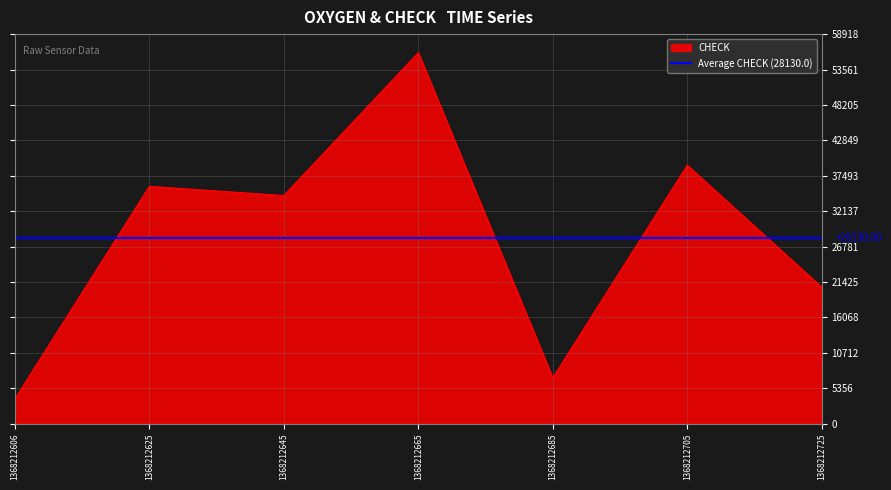

True or false: TCPHASE and OXYGEN intersect in this chart.

False